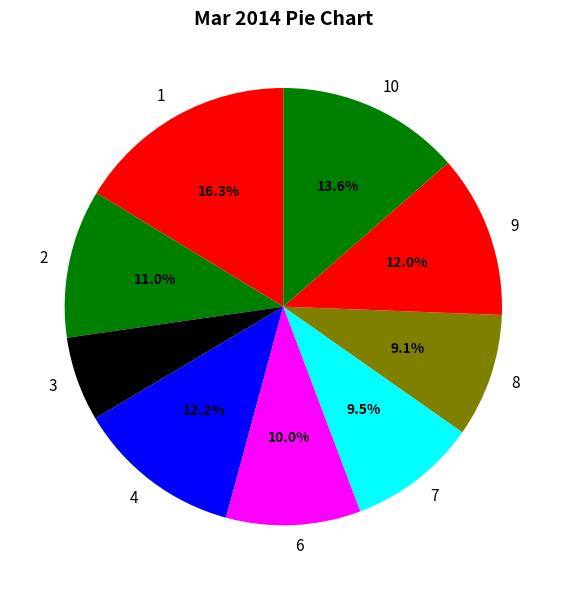

Count the number of slices in the pie.

9